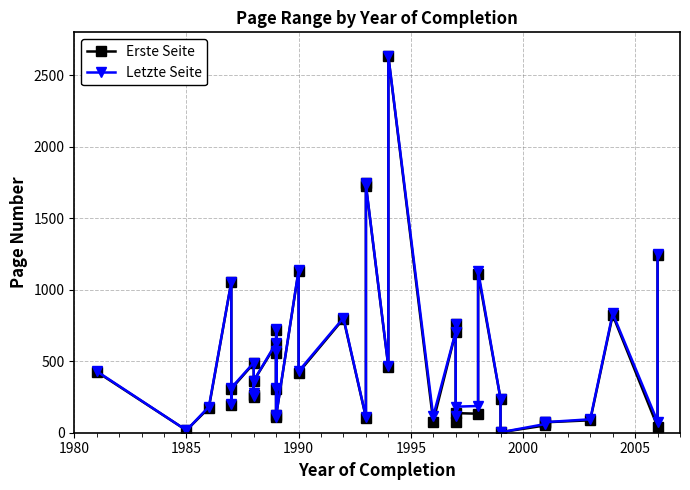

True or false: Letzte Seite and Erste Seite cross at least once.

False